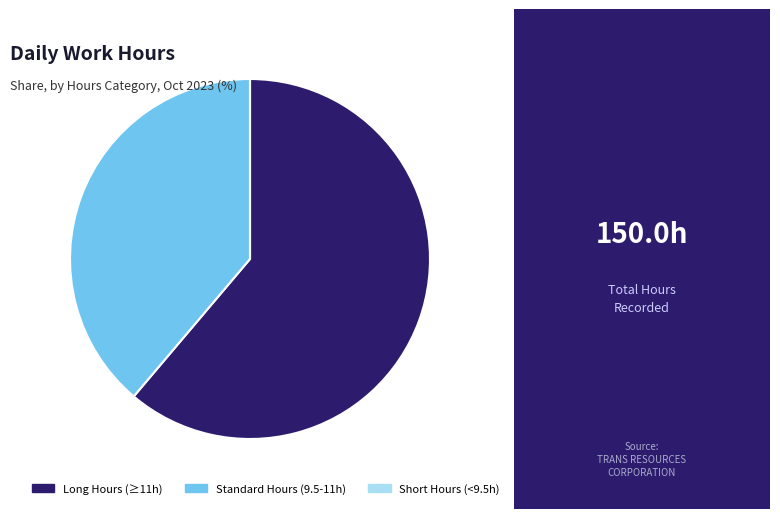

Combined, do Long Hours (≥11h) and Standard Hours (9.5-11h) account for over 50%?

Yes